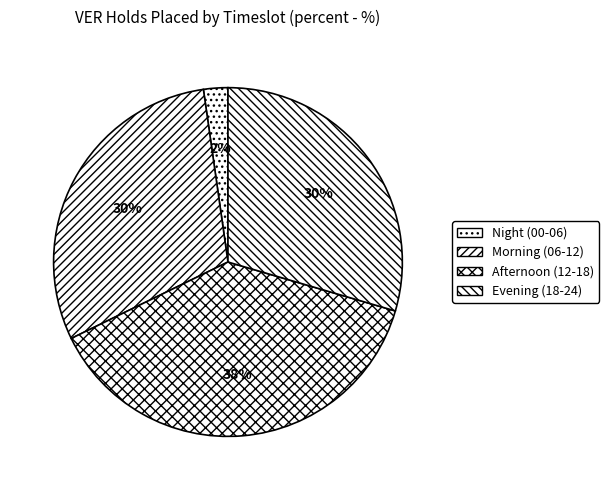

To the nearest percent, what is the average slice percentage?

25%